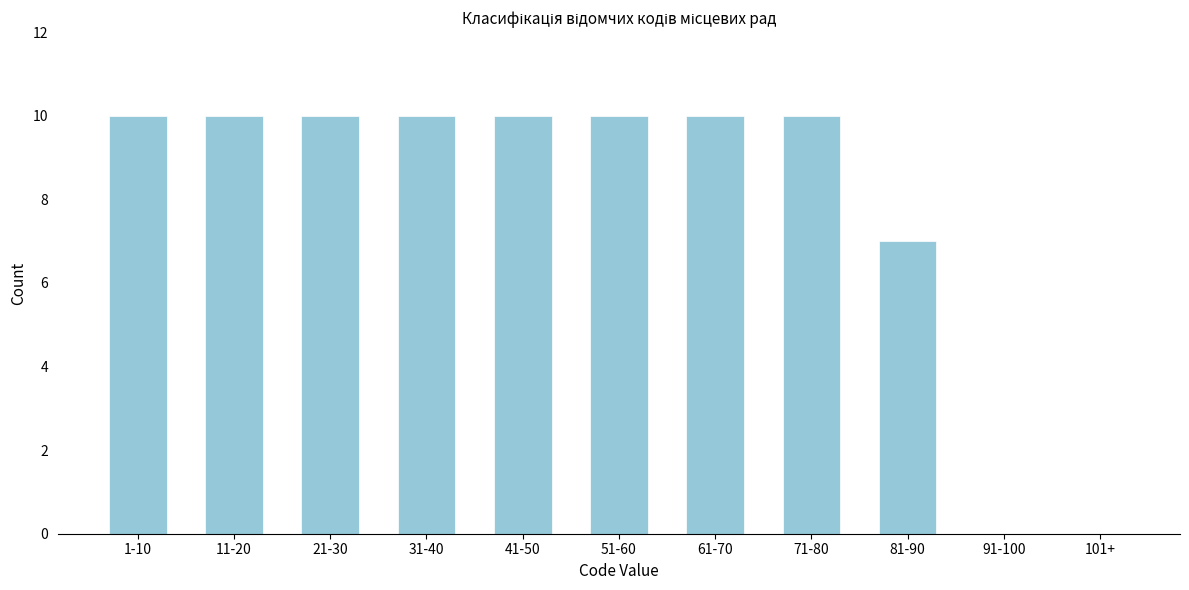

Reading right to left, list all the values displayed in this chart.

101+=0	91-100=0	81-90=7	71-80=10	61-70=10	51-60=10	41-50=10	31-40=10	21-30=10	11-20=10	1-10=10